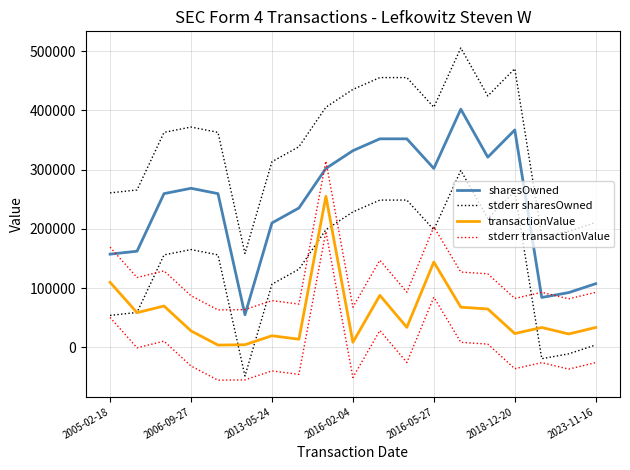

Which series has the largest total across all categories?

stderr sharesOwned